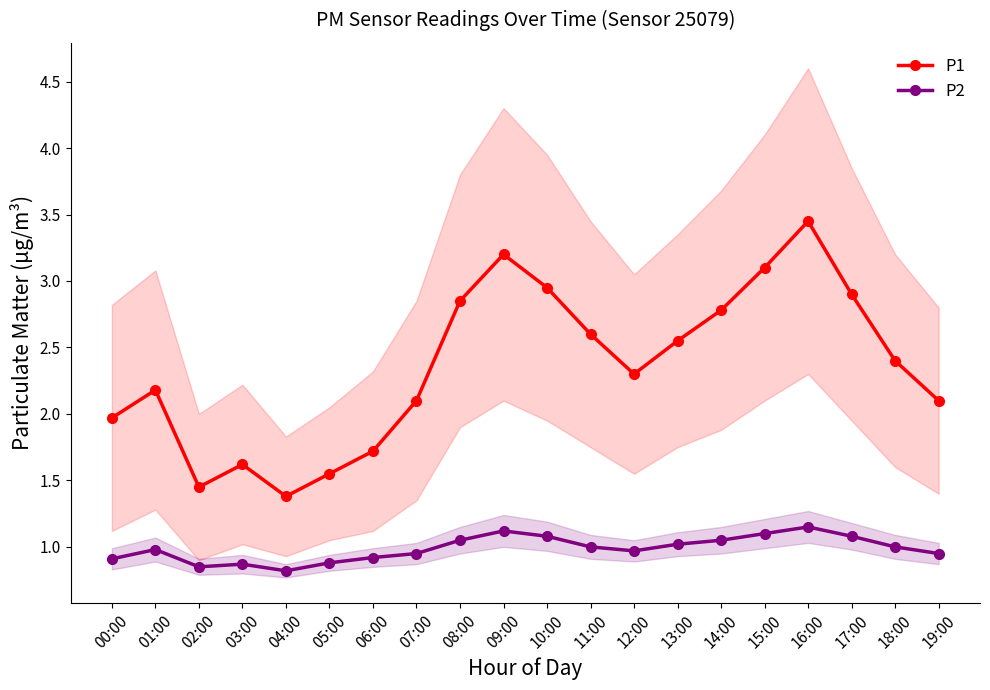

How many values in the P2 series exceed 1?

8